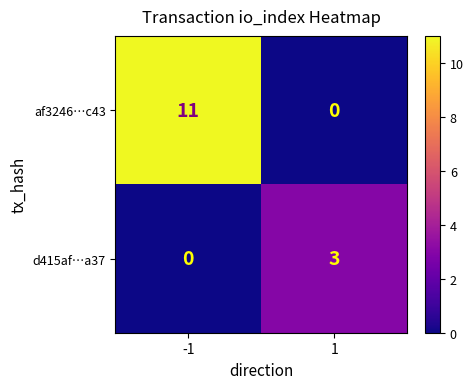

What is the spread (max minus min) of values at -1?

11